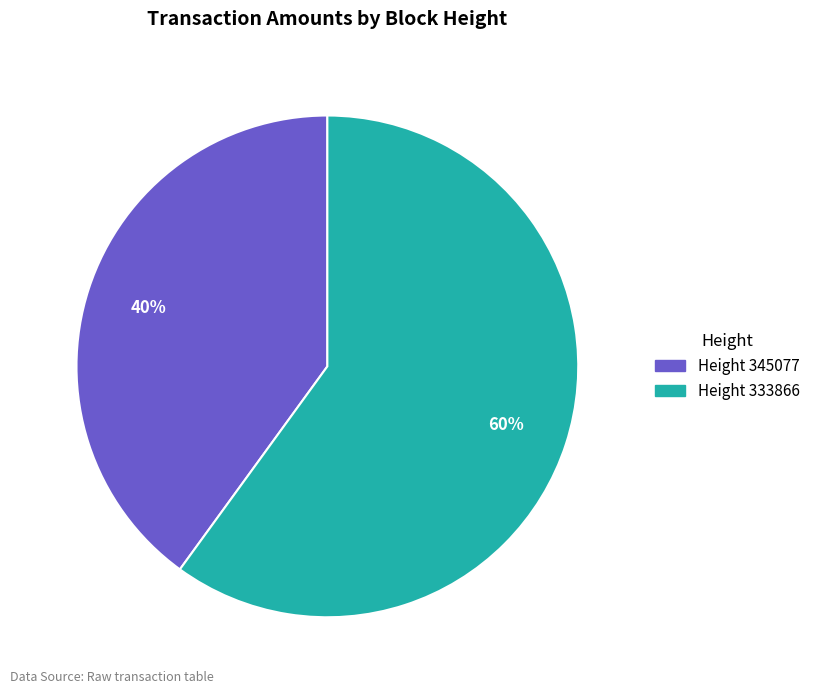

What percentage is the Height 345077 slice, to the nearest percent?

40%